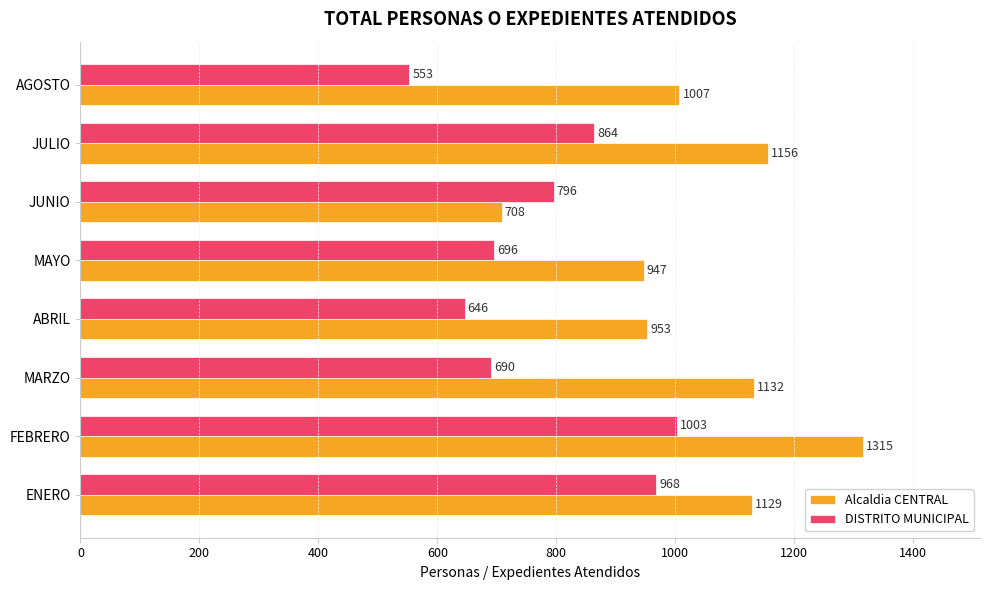

Between ABRIL and JULIO, which series saw the biggest shift?

DISTRITO MUNICIPAL